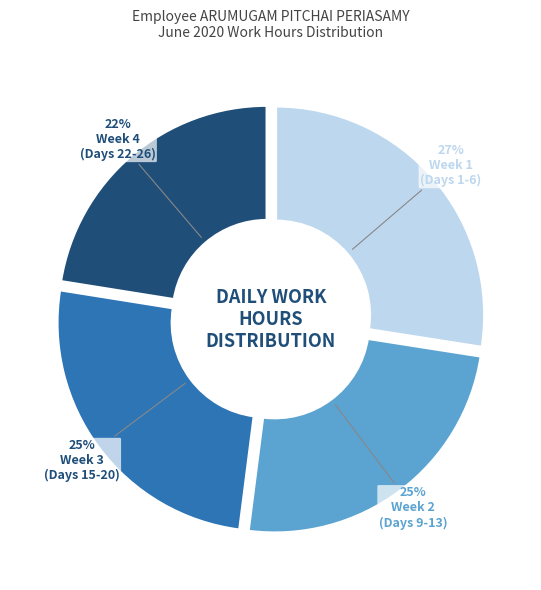

Does any single category account for the majority?

No